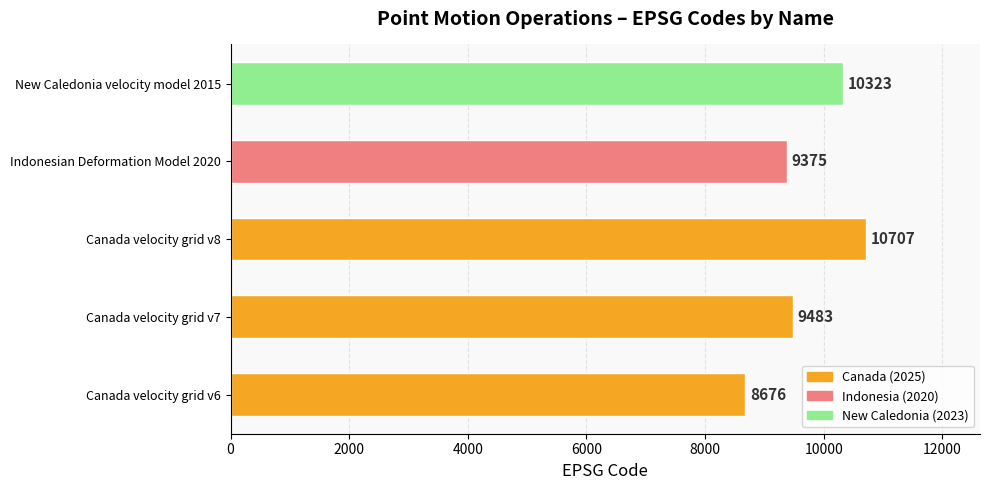

What is the difference between the maximum and second lowest values?

1332